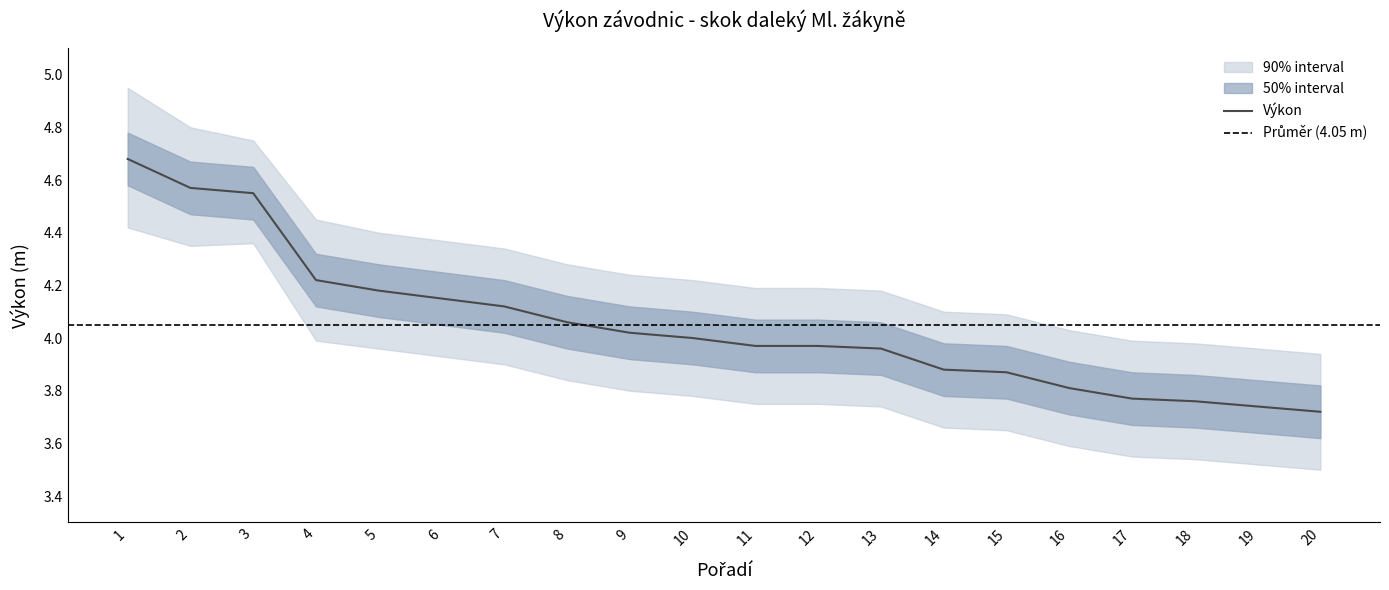

List the labels in order of Výkon_upper value, smallest first.

20, 19, 18, 17, 16, 15, 14, 13, 11, 12, 10, 9, 8, 7, 6, 5, 4, 3, 2, 1